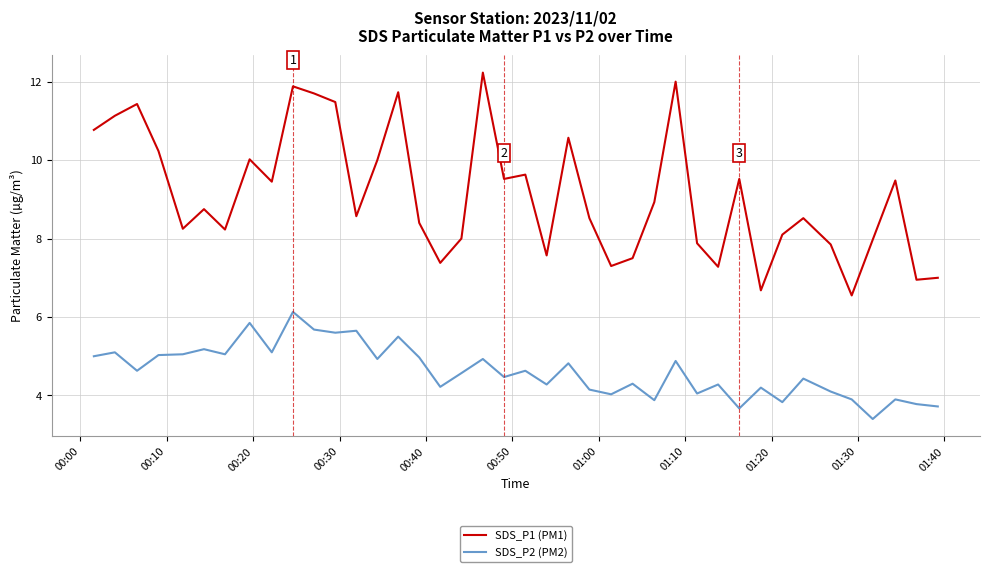

True or false: SDS_P1 (PM1) and SDS_P2 (PM2) intersect in this chart.

False